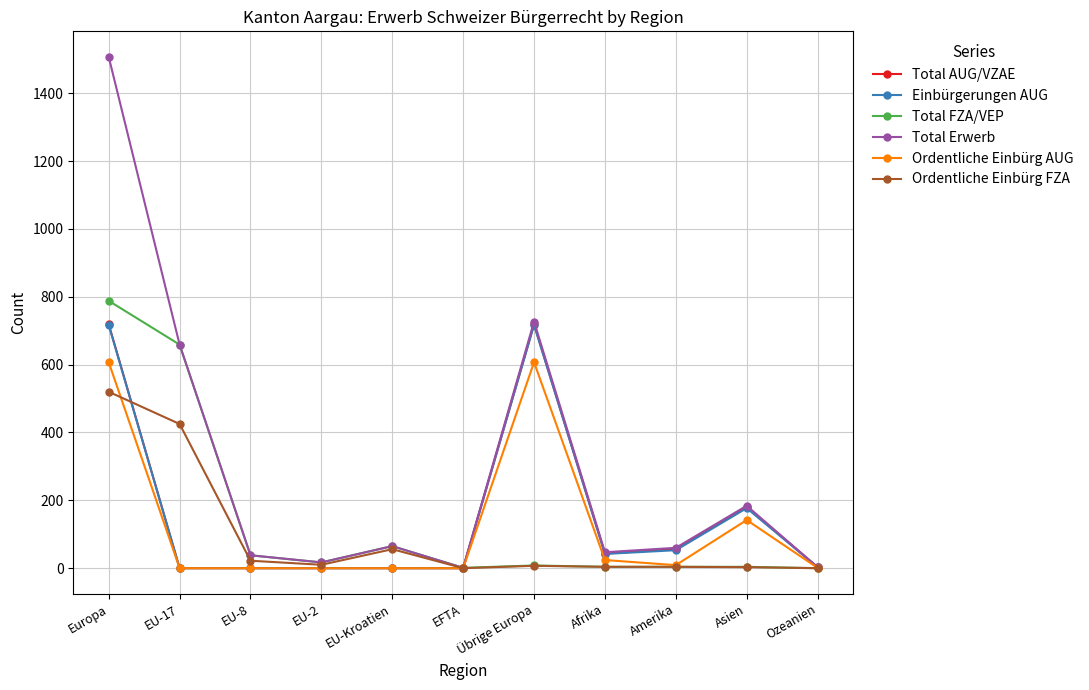

What is the value of the Ordentliche Einbürg AUG point at the 1st from the left?

607